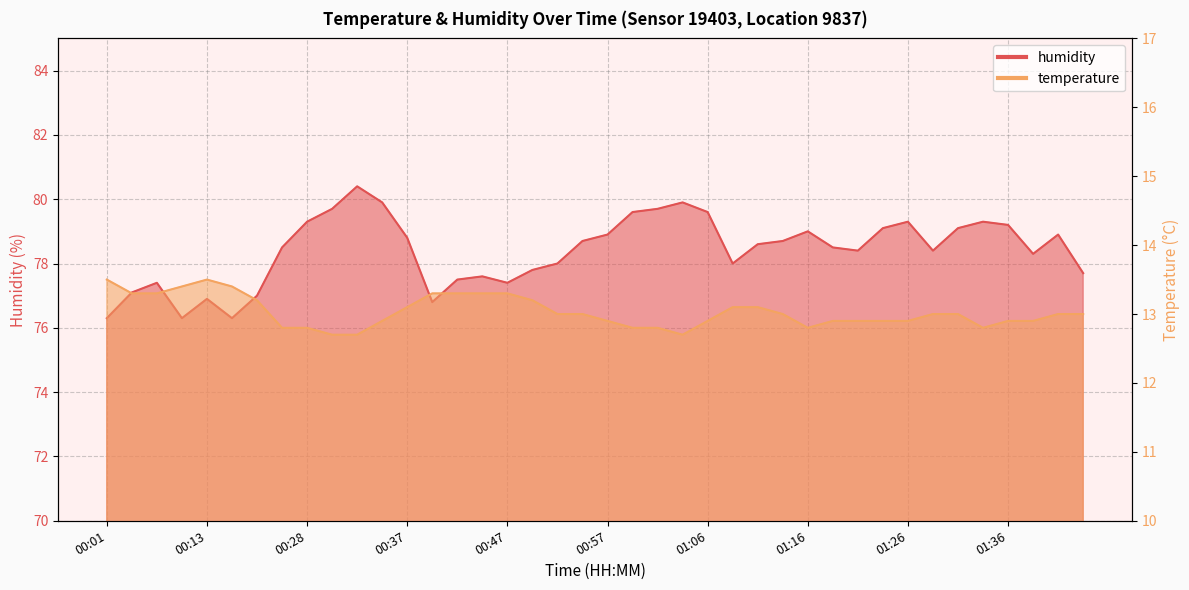

Which category has the highest value in the humidity series?

00:32